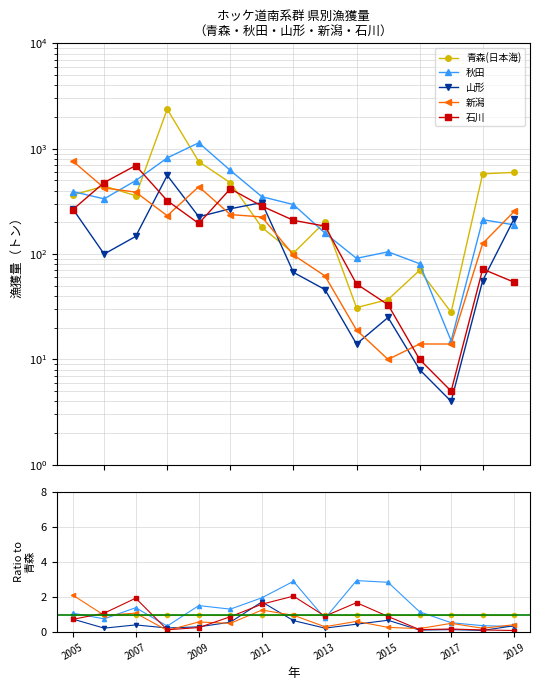

Reading left to right, what are all the values shown in this chart?

青森(日本海): 1.0	1.0	1.0	1.0	1.0	1.0	1.0	1.0	1.0	1.0	1.0	1.0	1.0	1.0	1.0
秋田: 1.1	0.8	1.4	0.3	1.5	1.3	2.0	2.9	0.8	2.9	2.8	1.2	0.5	0.4	0.3
山形: 0.7	0.2	0.4	0.2	0.3	0.6	1.7	0.7	0.2	0.5	0.7	0.1	0.1	0.1	0.4
新潟: 2.1	1.0	1.1	0.1	0.6	0.5	1.3	1.0	0.3	0.6	0.3	0.2	0.5	0.2	0.4
石川: 0.7	1.1	1.9	0.1	0.3	0.9	1.6	2.0	0.9	1.7	0.9	0.1	0.2	0.1	0.1